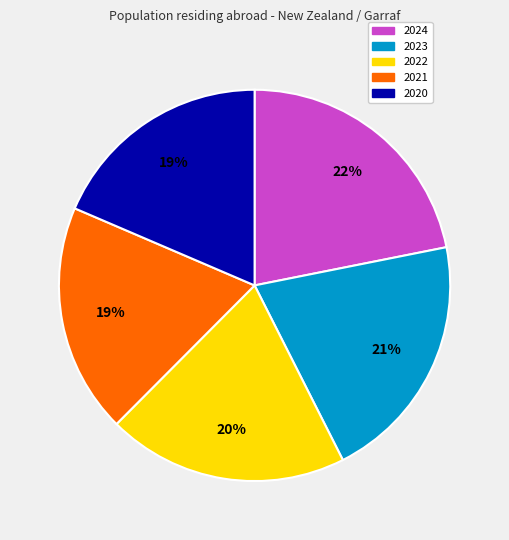

True or false: 2021 accounts for 9% of the total.

False